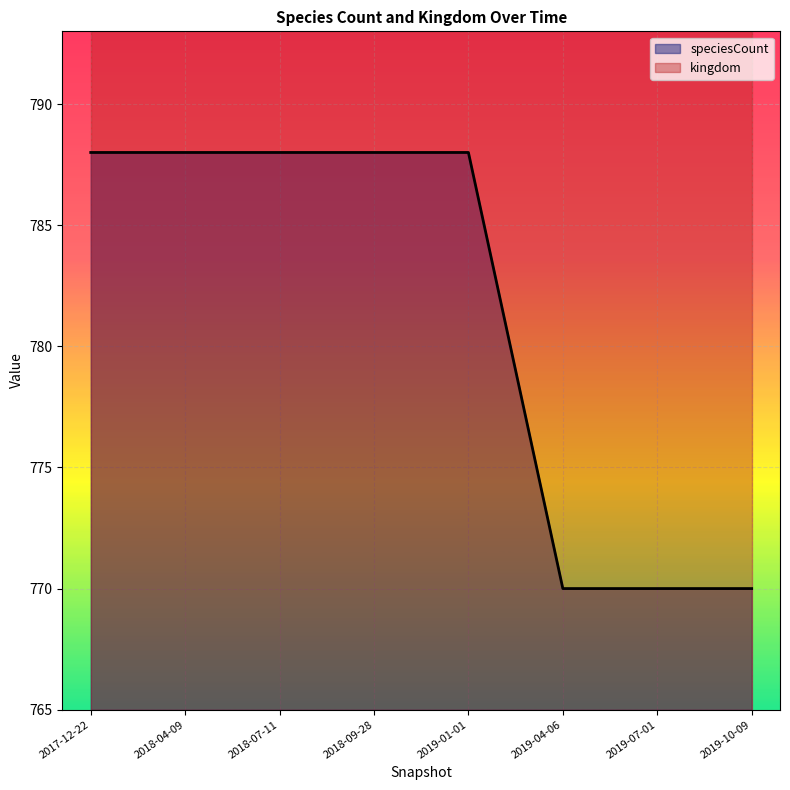

What is the difference between the maximum and minimum values in the speciesCount series?

18